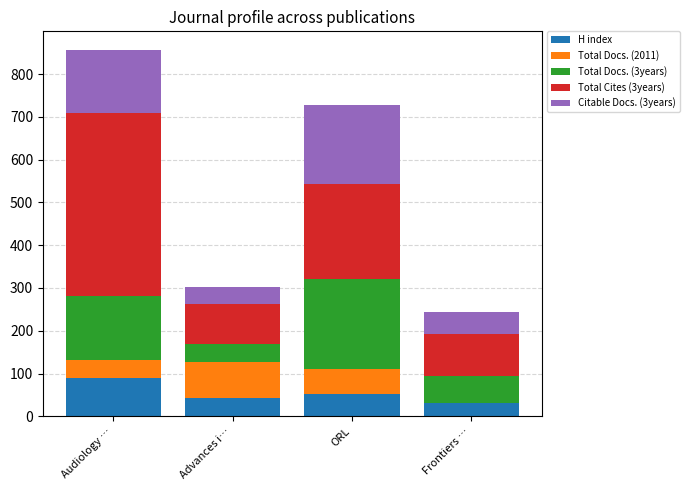

What are all the series names shown in the legend?

H index, Total Docs. (2011), Total Docs. (3years), Total Cites (3years), Citable Docs. (3years)